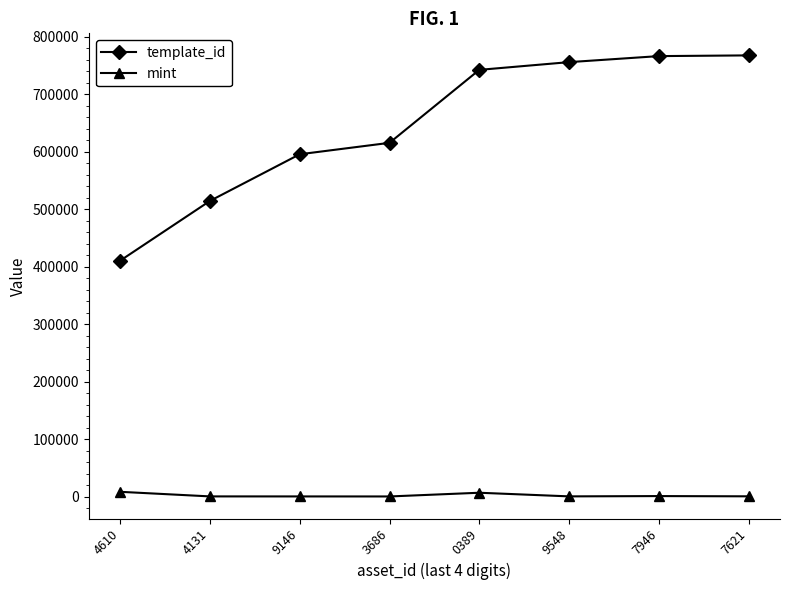

What is the total value across all series at 4131?

514478